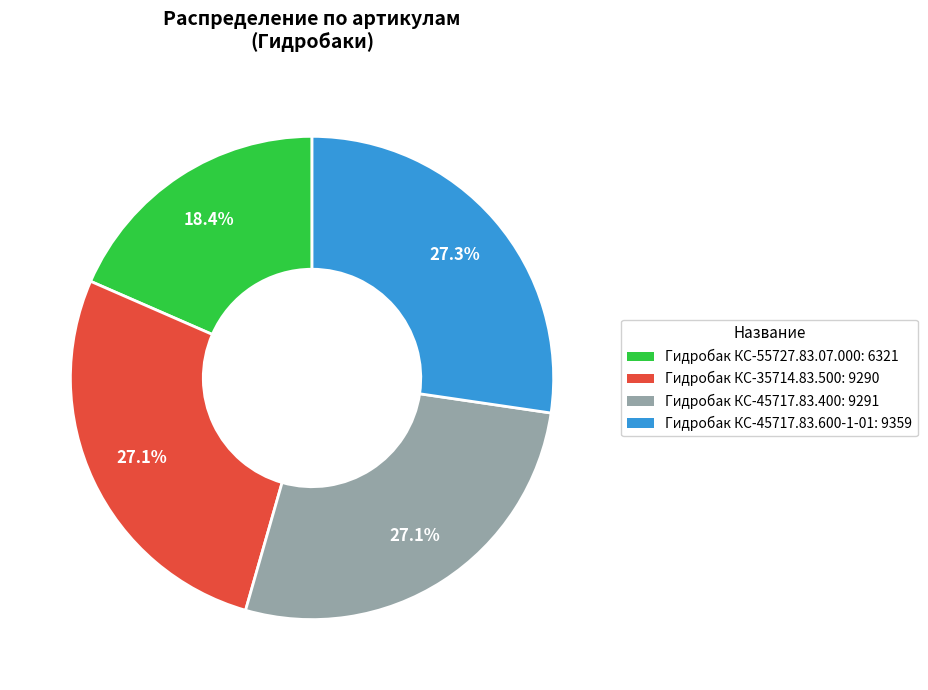

Is there a majority slice in this chart?

No